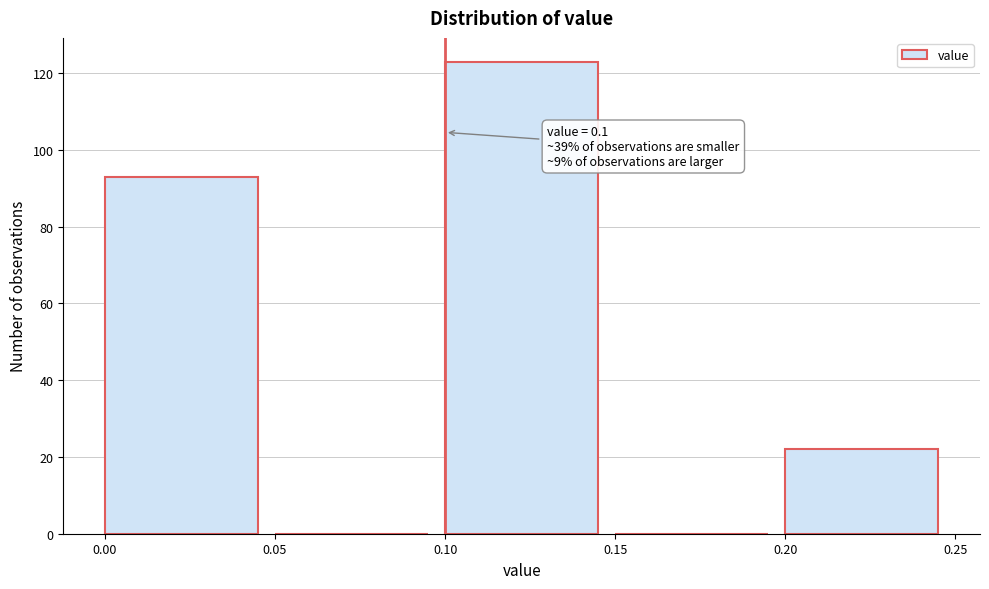

Over which range of the x-axis is the bar tallest?

0.10 to 0.15